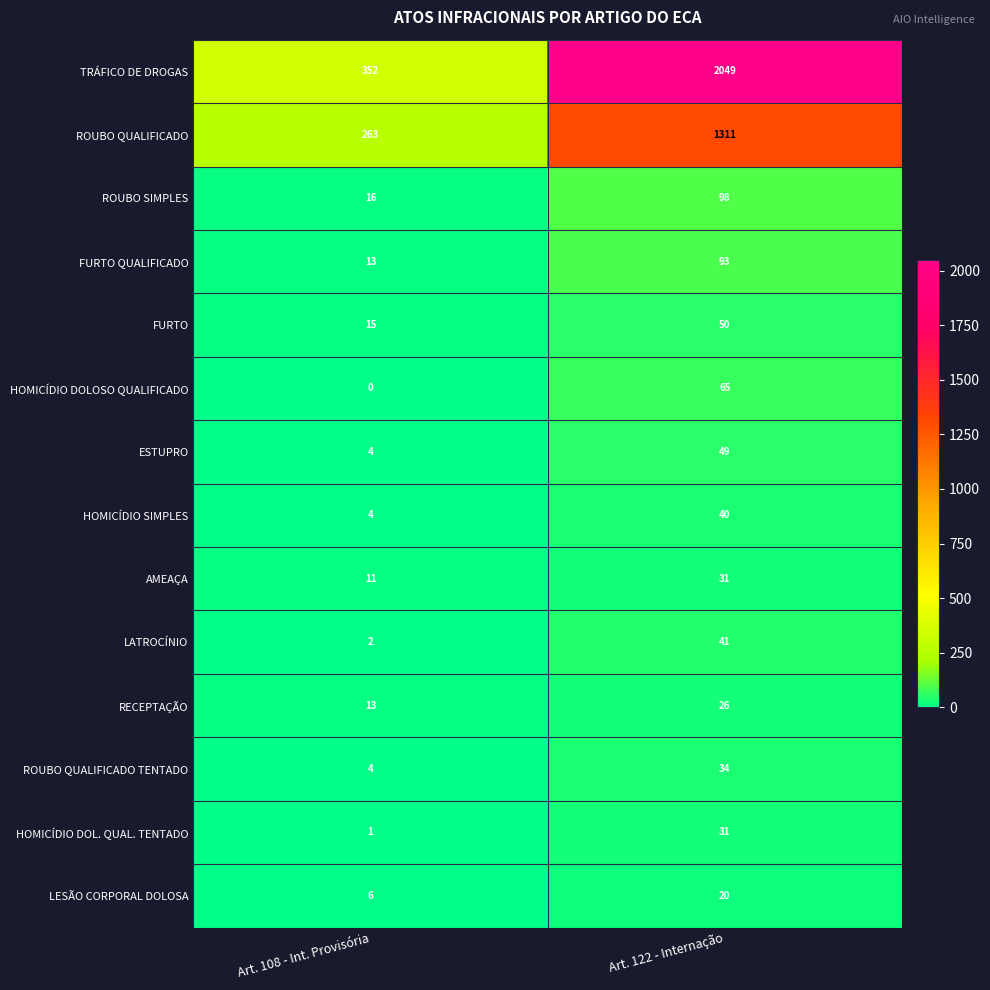

At how many categories does at least one series exceed 1794?

1